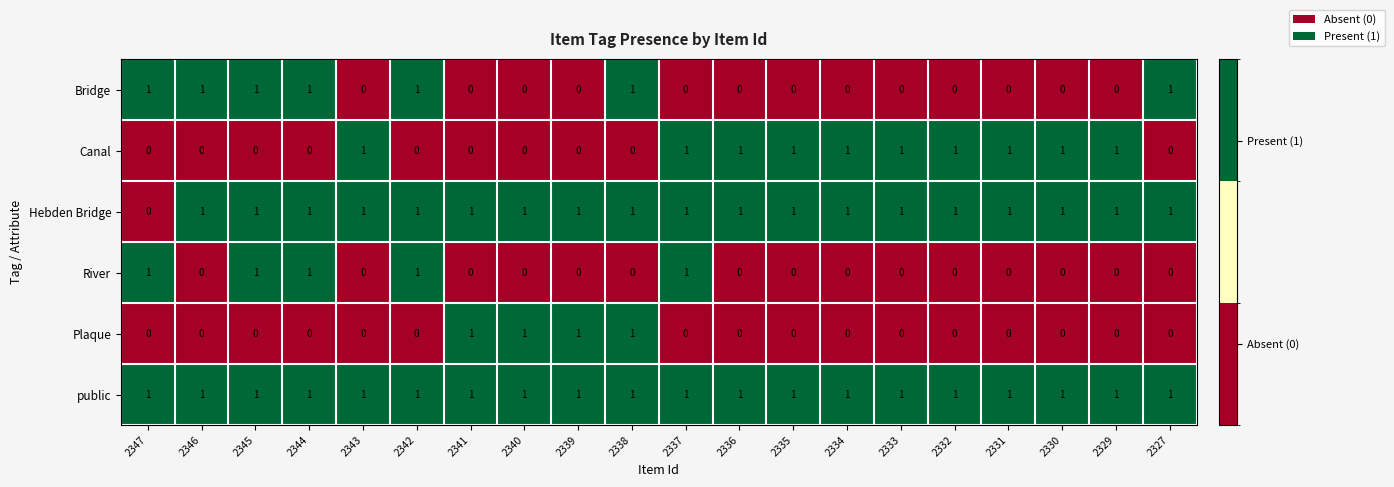

Is it true that Bridge equals 0 at 2329?

True